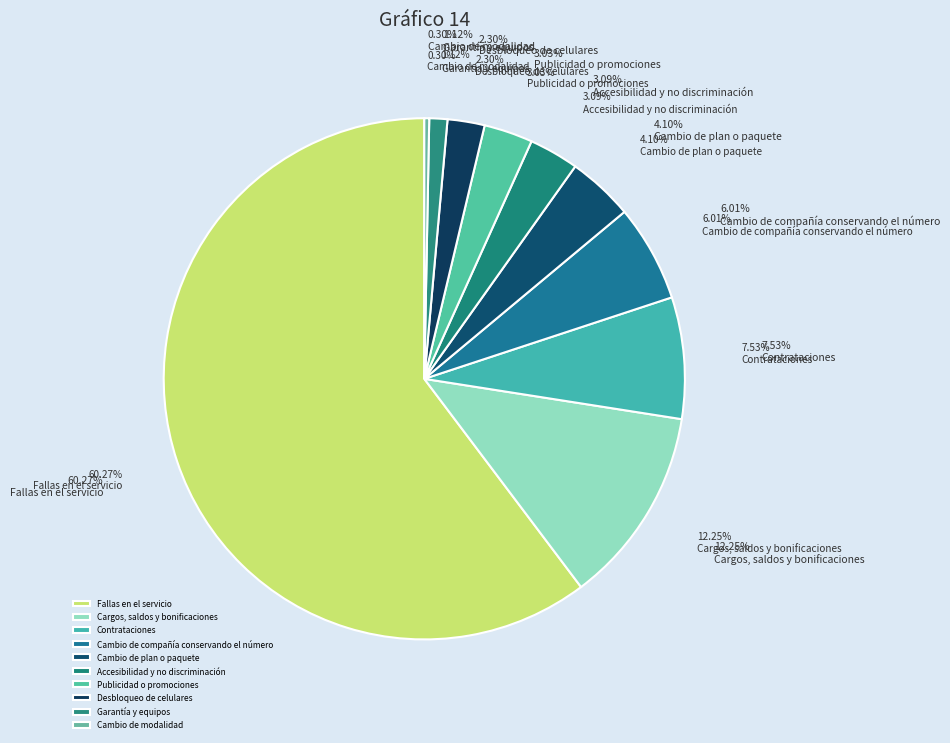

Rank the categories by value from highest to lowest.

Fallas en el servicio, Cargos, saldos y bonificaciones, Contrataciones, Cambio de compañía conservando el número, Cambio de plan o paquete, Accesibilidad y no discriminación, Publicidad o promociones, Desbloqueo de celulares, Garantía y equipos, Cambio de modalidad